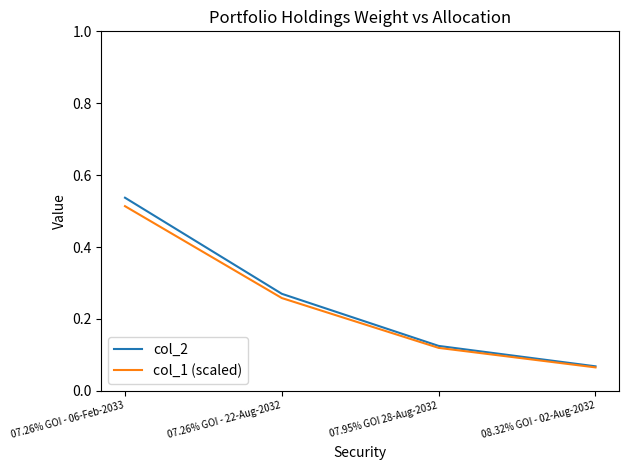

Which label corresponds to the smallest value in the chart?

08.32% GOI - 02-Aug-2032